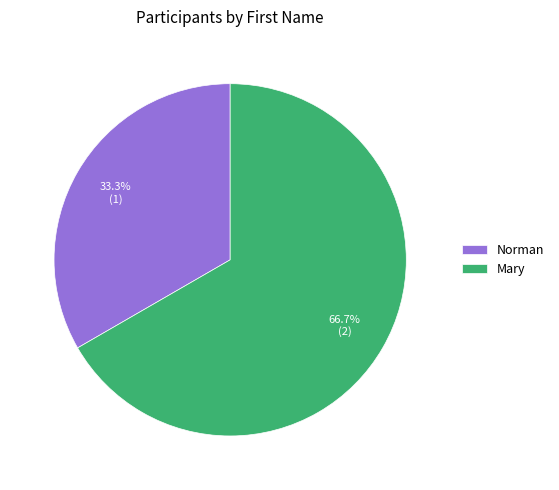

Approximately how many times larger is the value at Norman compared to Mary?

0.5